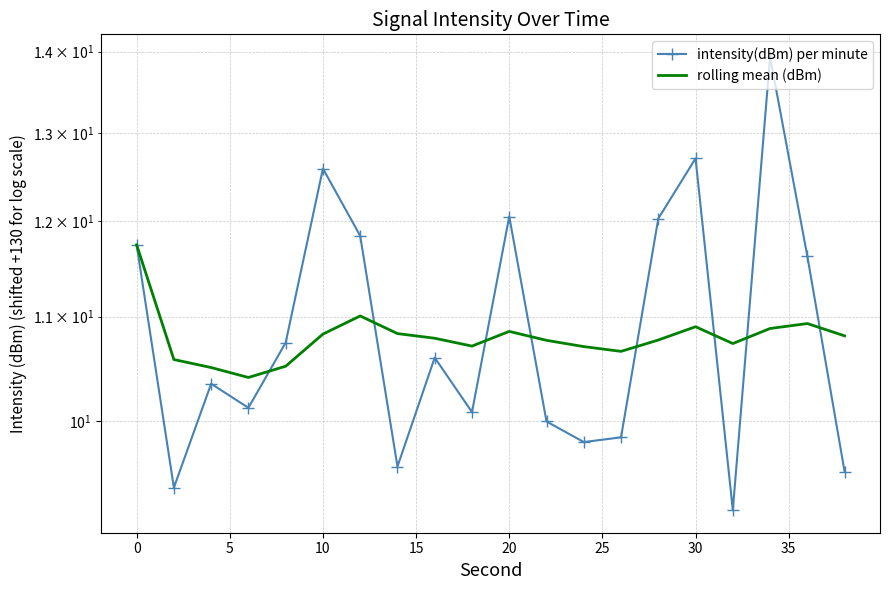

What is the sum of all intensity(dBm) per minute values?

217.8